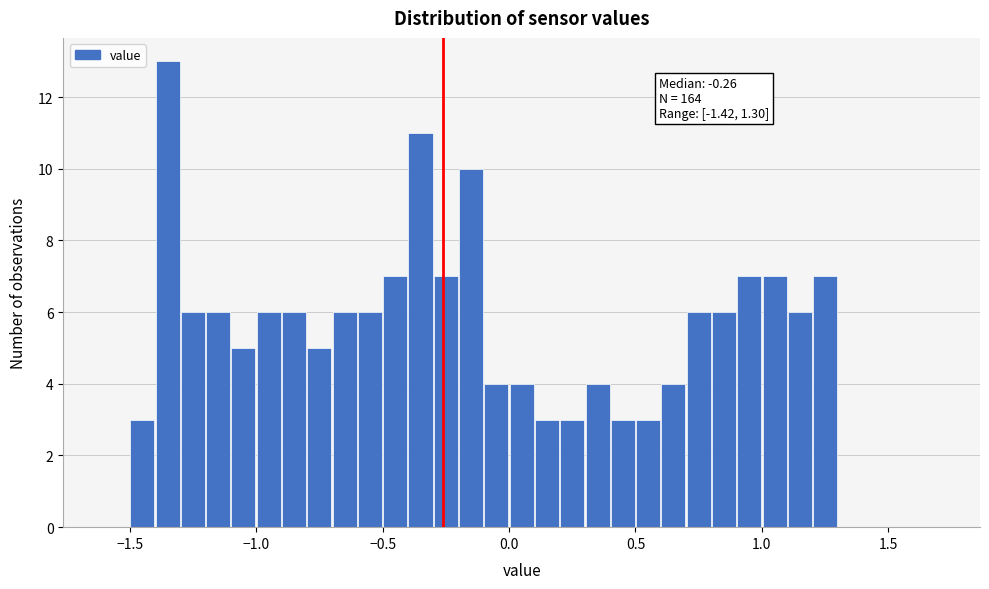

Around what value on the x-axis is the tallest bar? Give the approximate position of its centre, as read against the axis.

-1.35